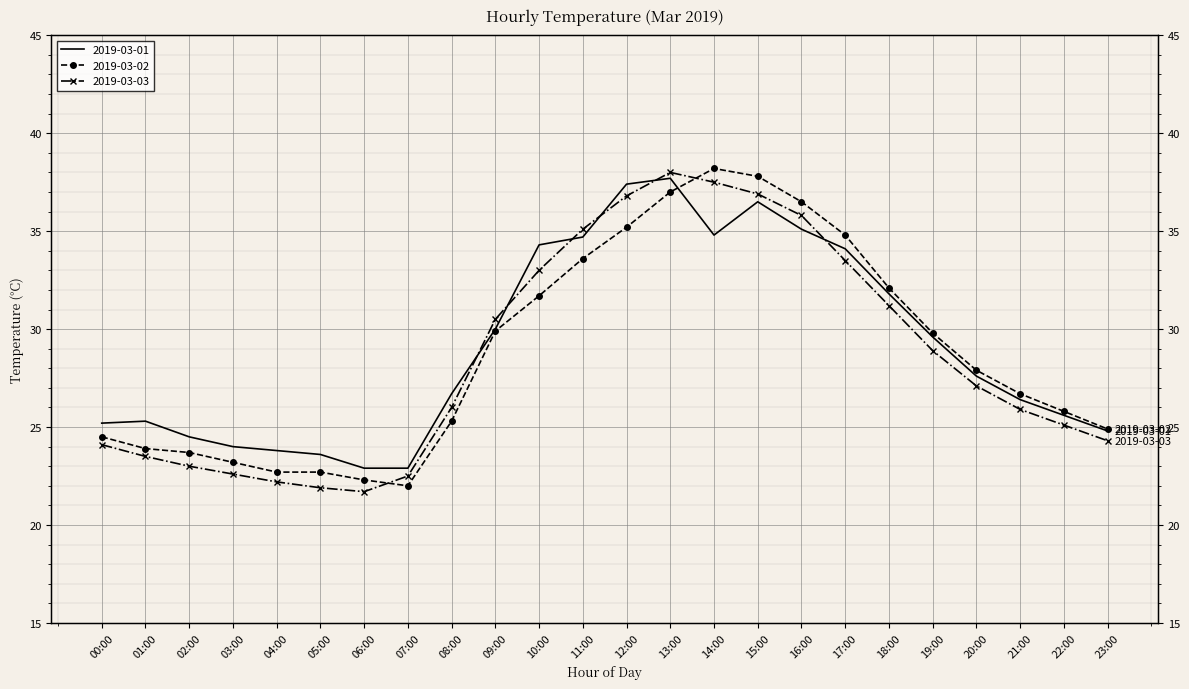

Is the value of 2019-03-01 at 13:00 greater than the value of 2019-03-03 at 17:00?

Yes